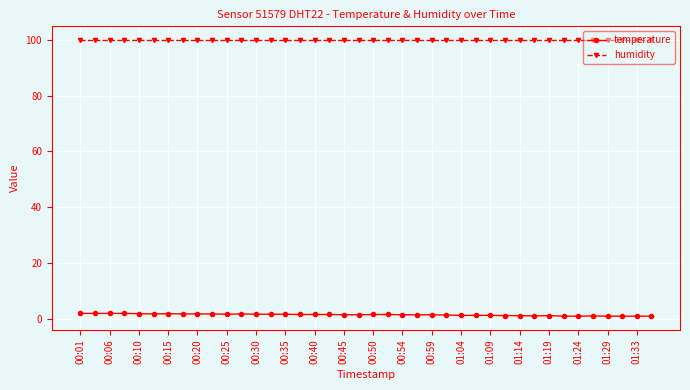

What is the greatest value displayed?

99.9